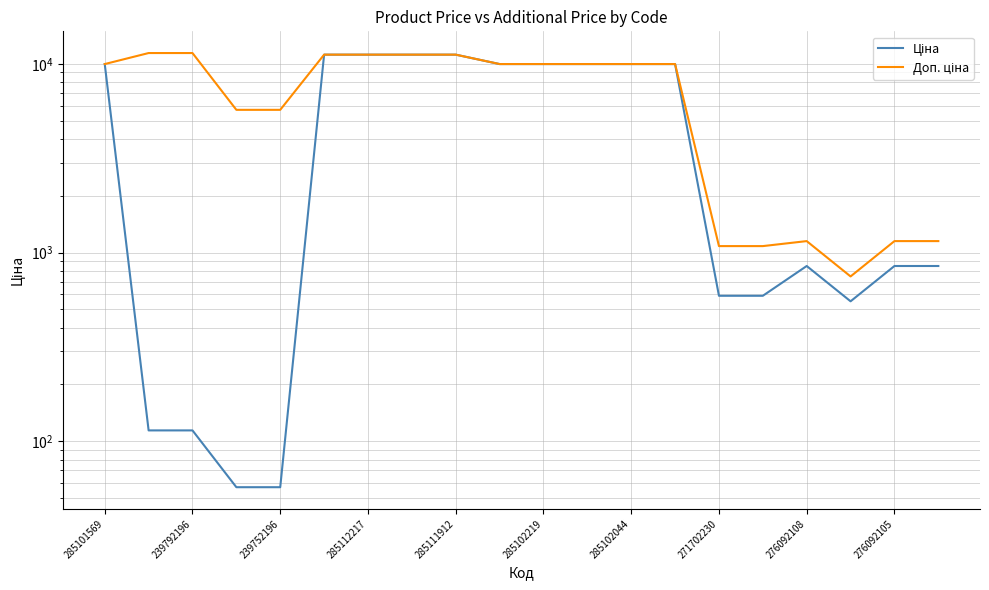

What is the label of the 3rd point from the right?

17